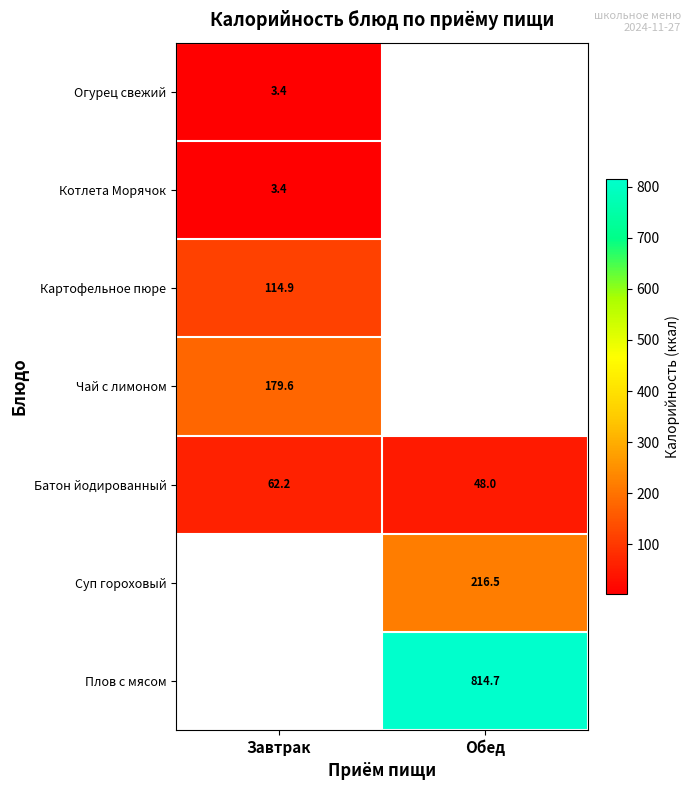

List the labels in order of Батон йодированный value, largest first.

Завтрак, Обед